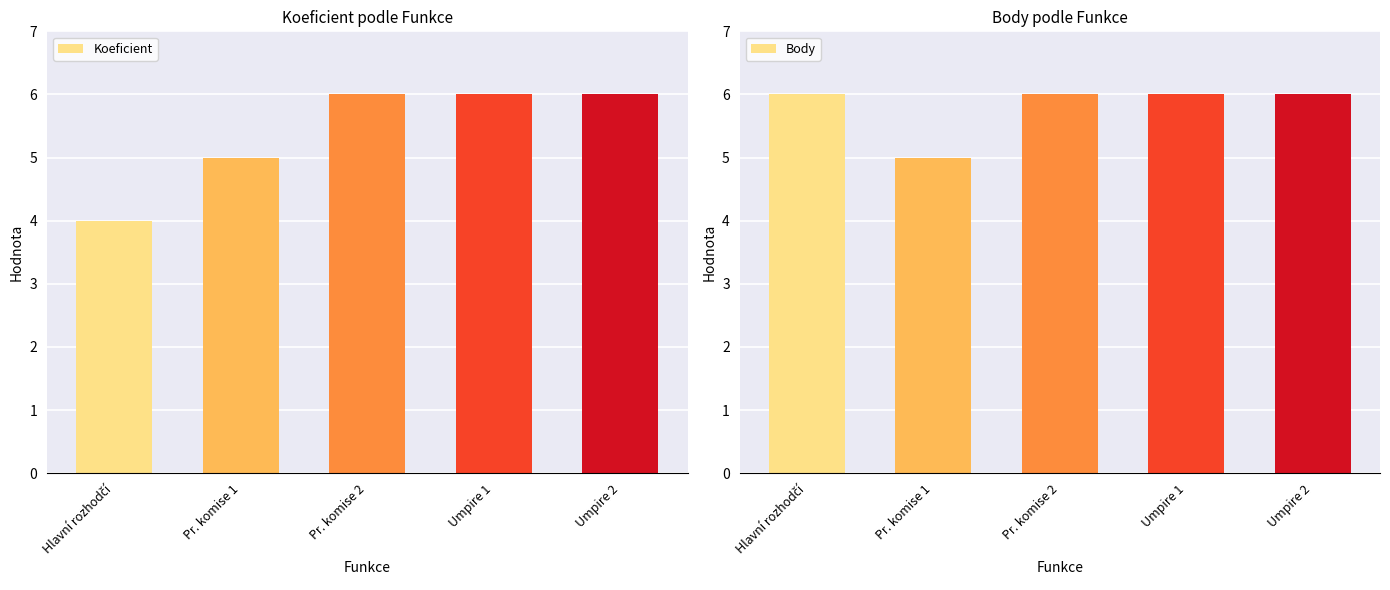

Are the bars grouped side by side (vs. stacked)?

Yes